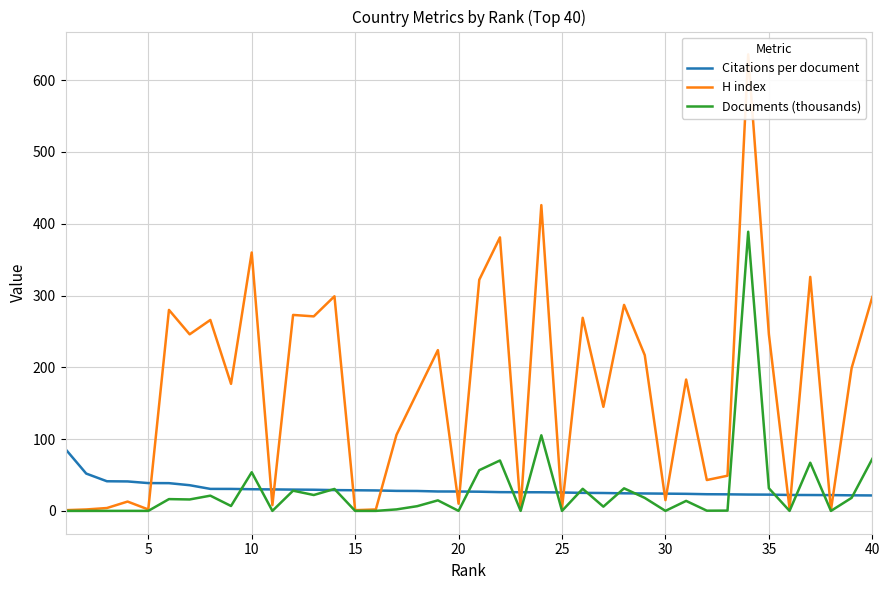

The value of Documents (thousands) at 10 is 22.7. True or false?

False